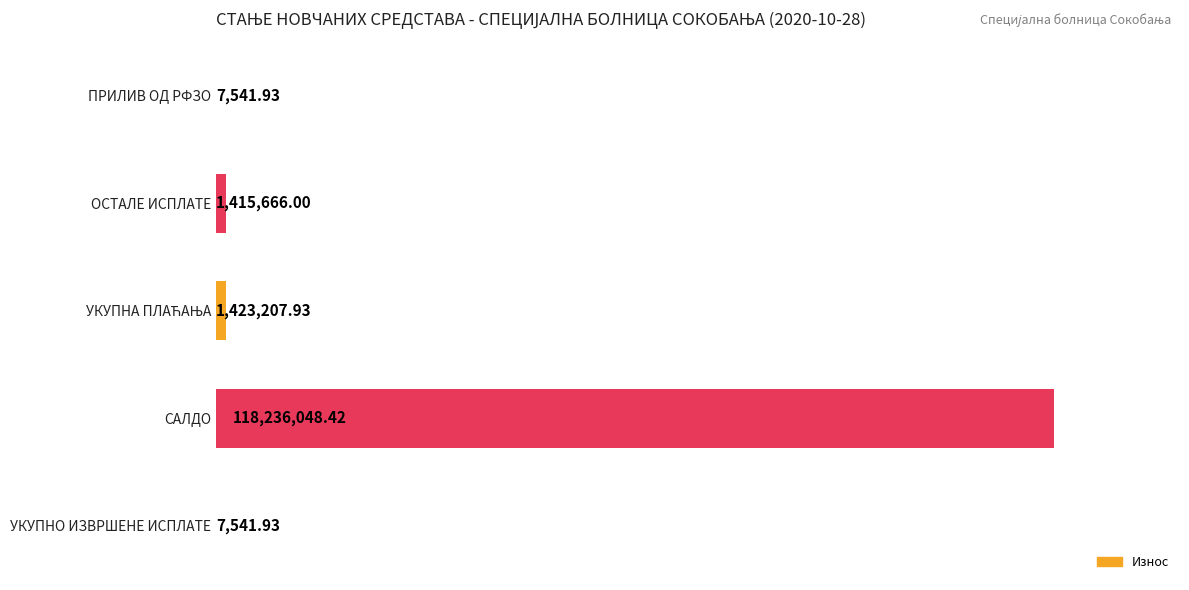

What is the maximum value shown in the chart?

118236048.4